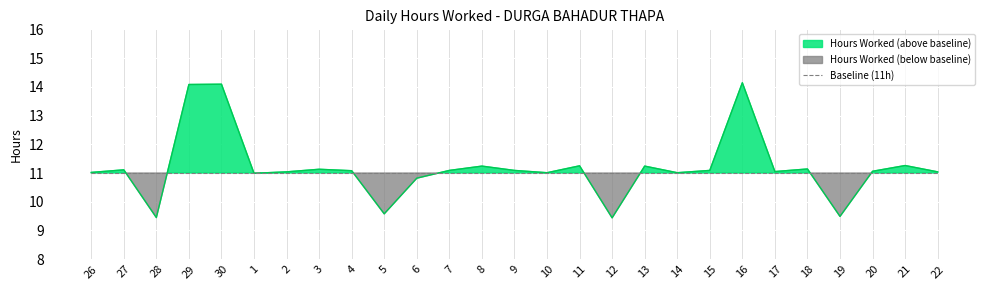

What is the average value?

11.2